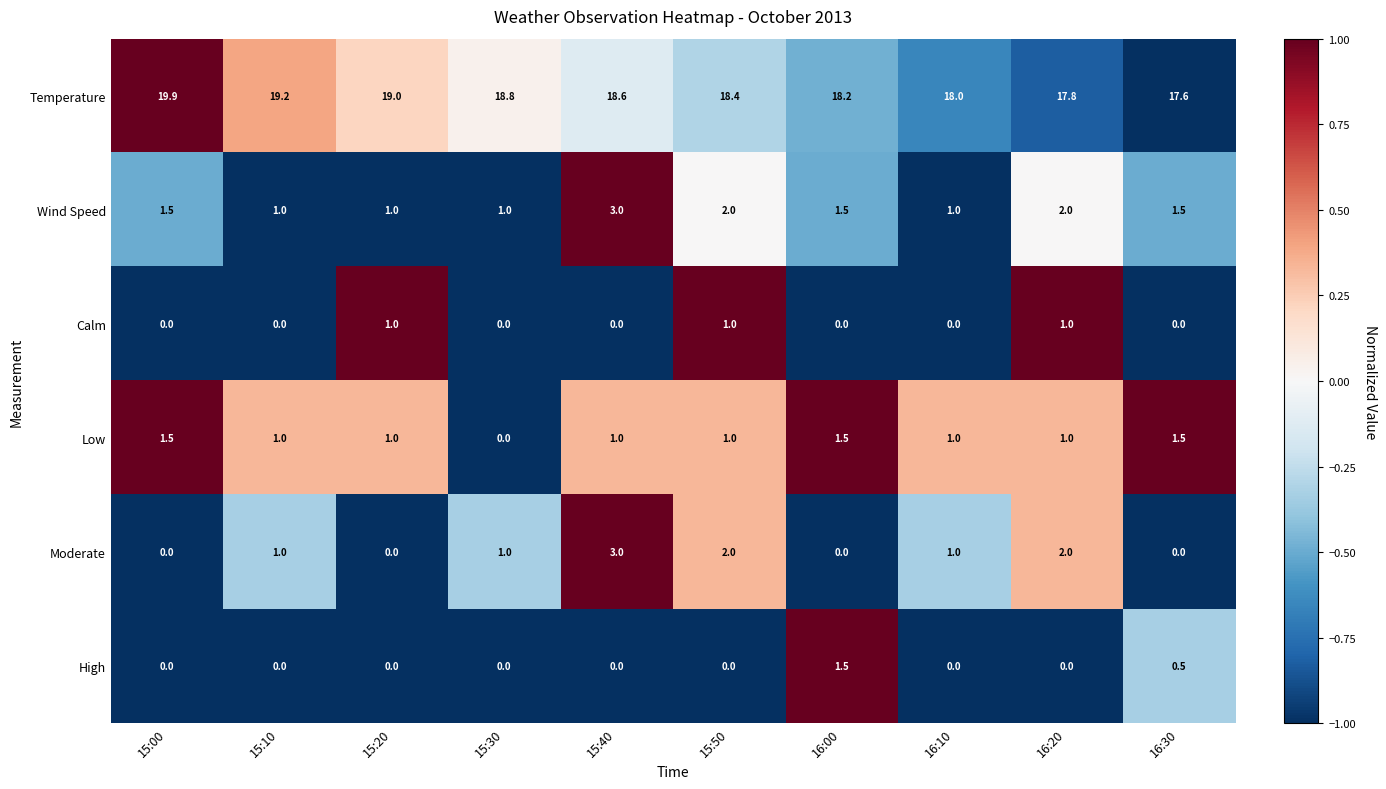

At how many categories does at least one series exceed 0?

10